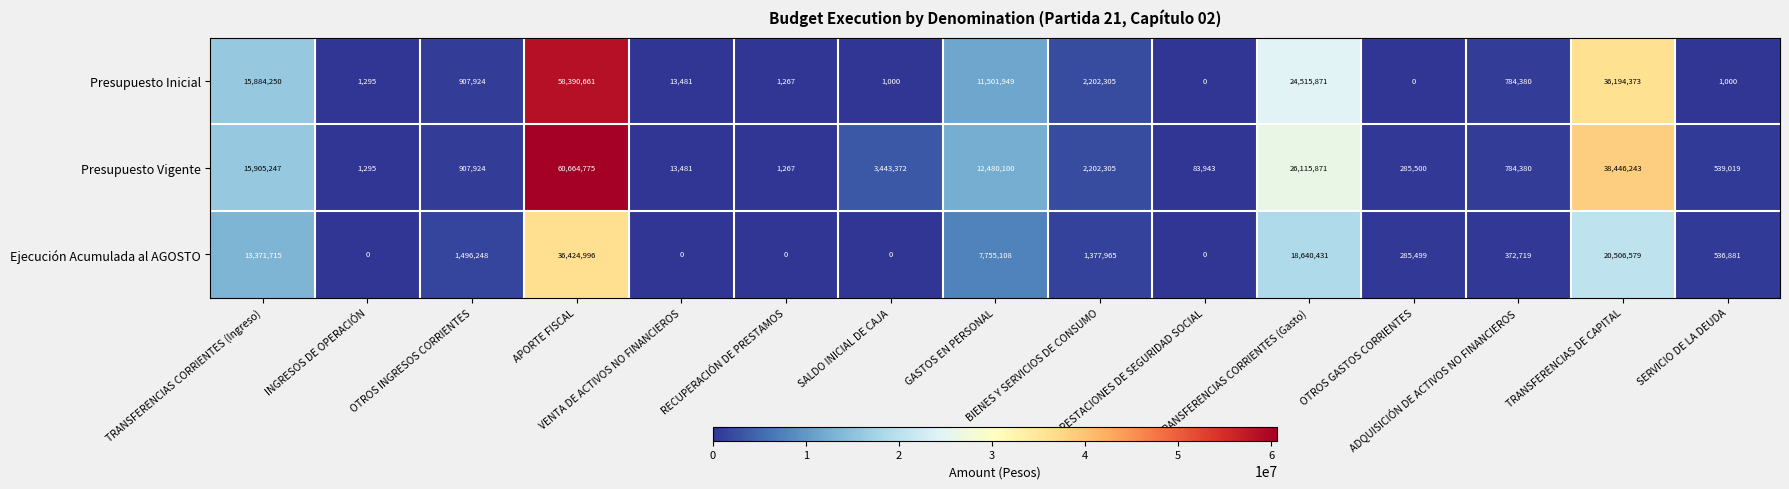

What is the difference between the highest and lowest values at TRANSFERENCIAS DE CAPITAL?

17939664